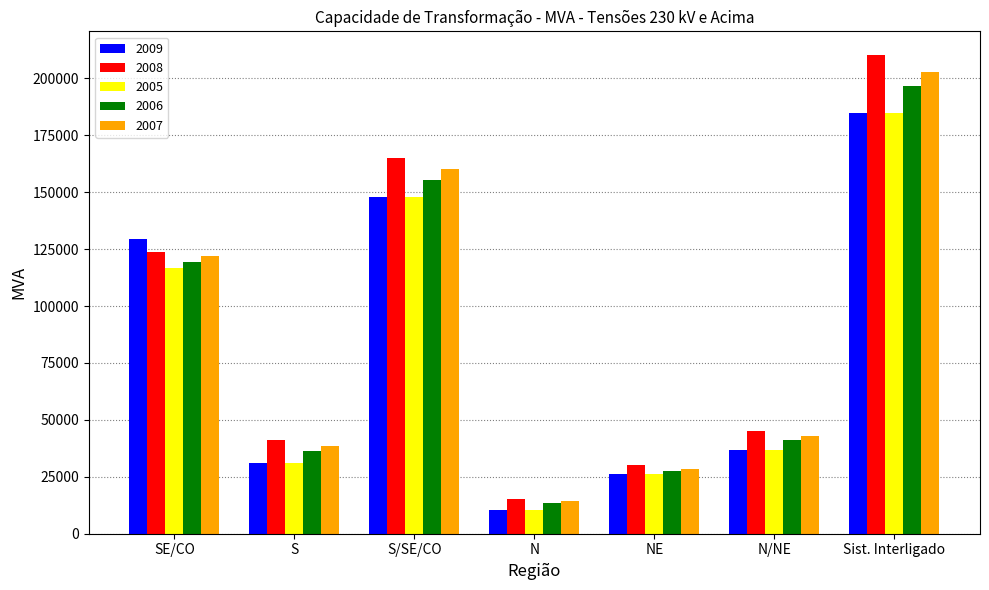

List the series in order of their overall mean, highest first.

2008, 2007, 2006, 2009, 2005